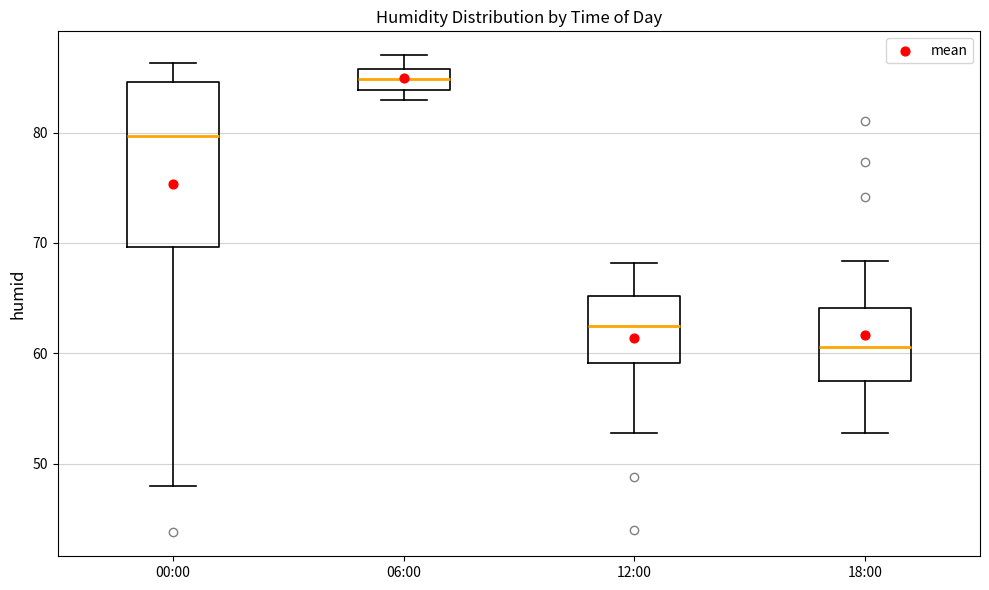

Where does the upper whisker of the box for 00:00 end on the y-axis? The values are not printed on the chart, so give them approximately, as read against the axis.

86